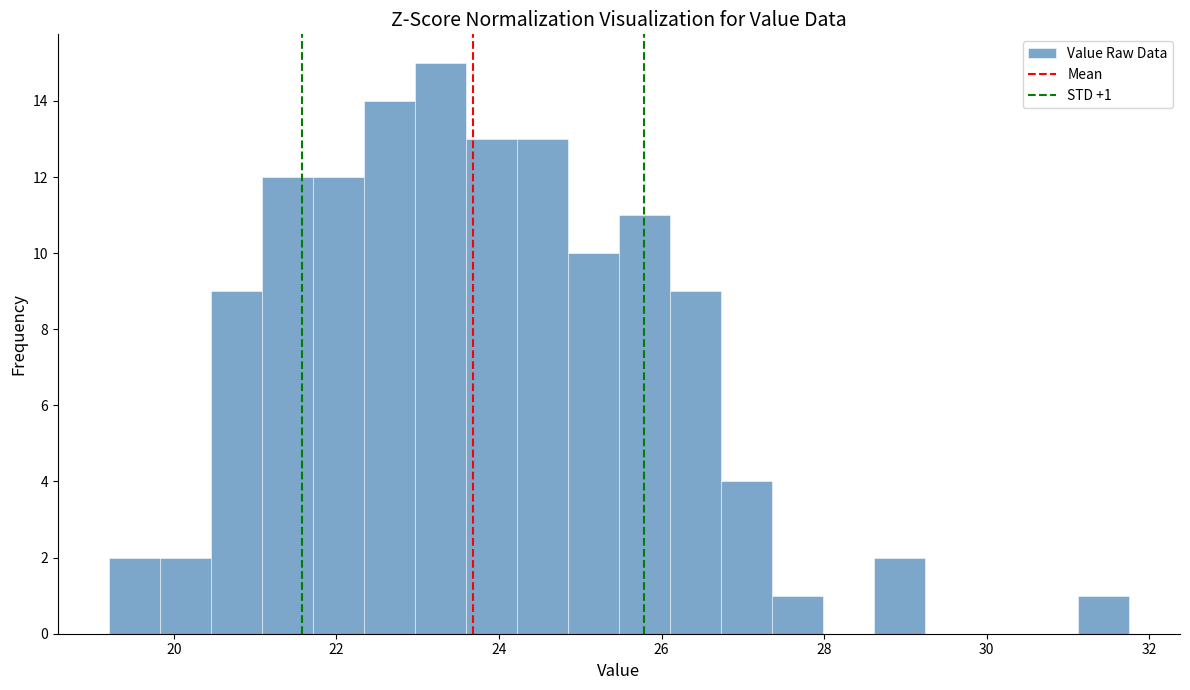

Read against the x-axis, roughly where is the centre of the tallest bar?

23.2